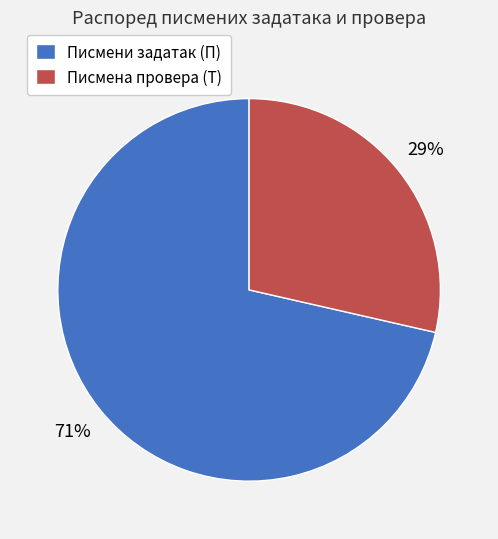

Is the sum of Писмени задатак (П) and Писмена провера (Т) greater than half?

Yes